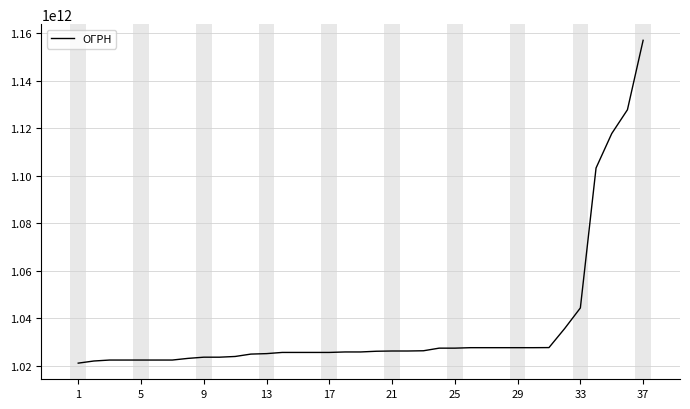

Which category has the highest value across all series?

37